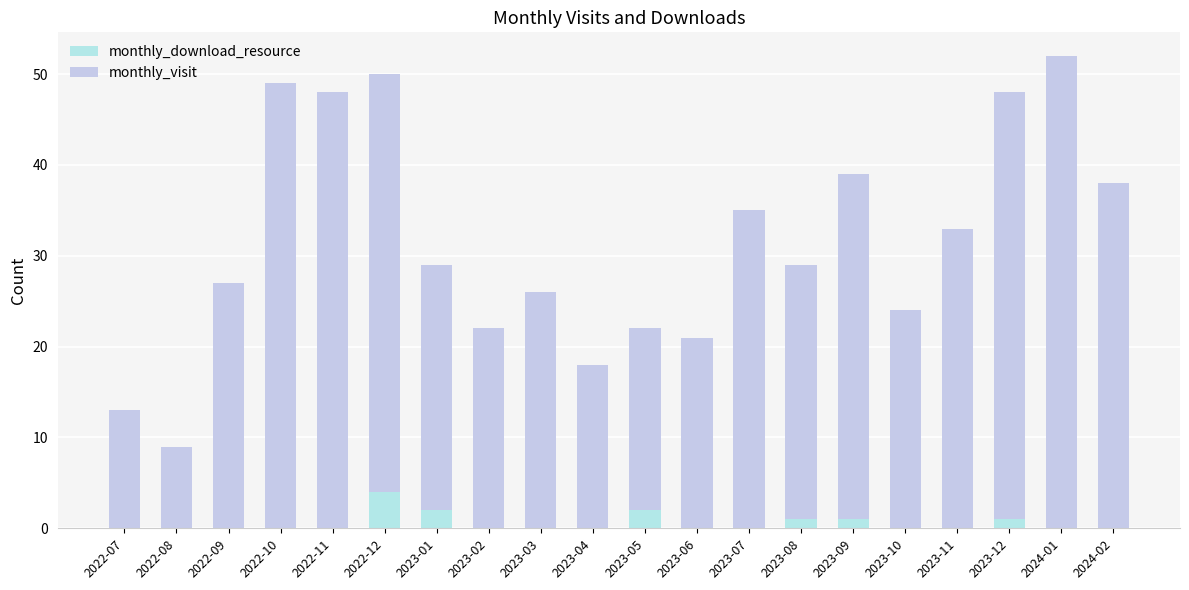

What is the label of the 7th bar from the right?

2023-08